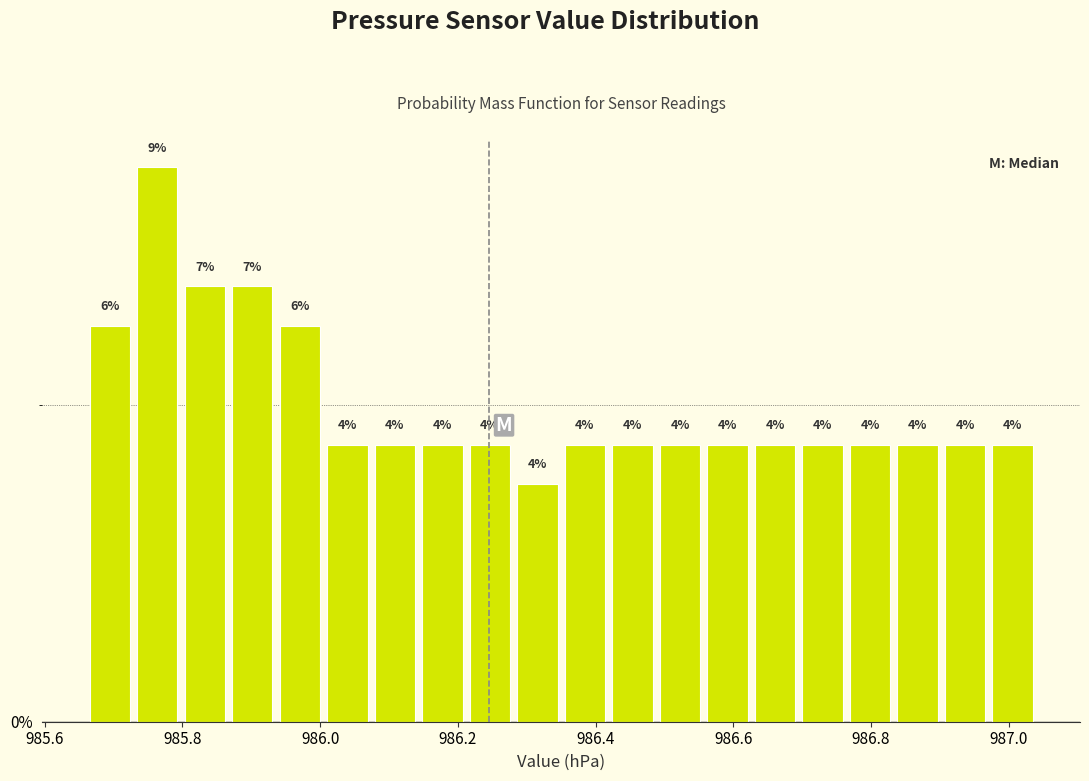

Read against the x-axis, roughly where is the centre of the tallest bar?

985.76